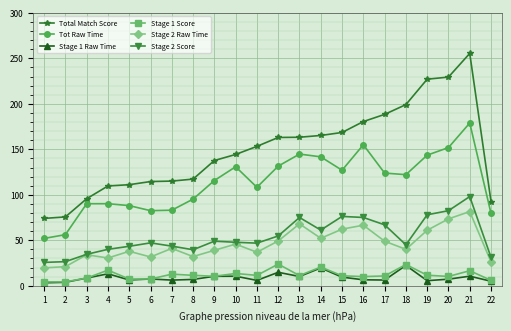

True or false: Stage 1 Raw Time has a value of 10.5 at 10.

True